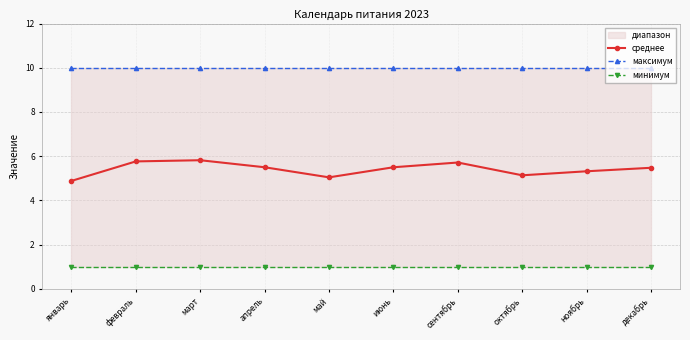

What is the average value of the среднее series?

5.4